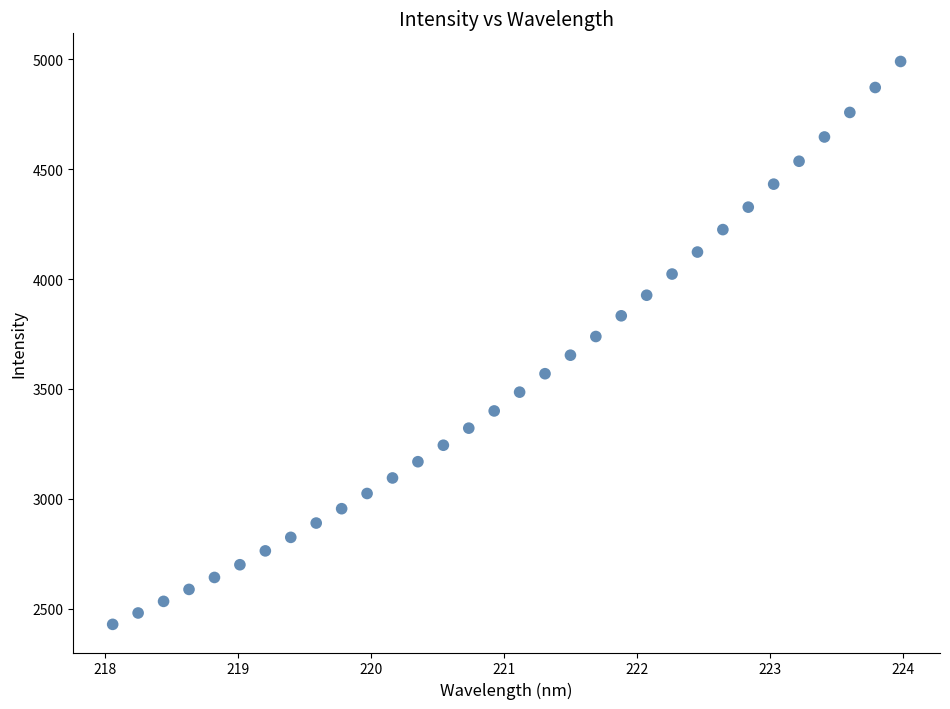

What is the range of X values (max minus min)?

5.9